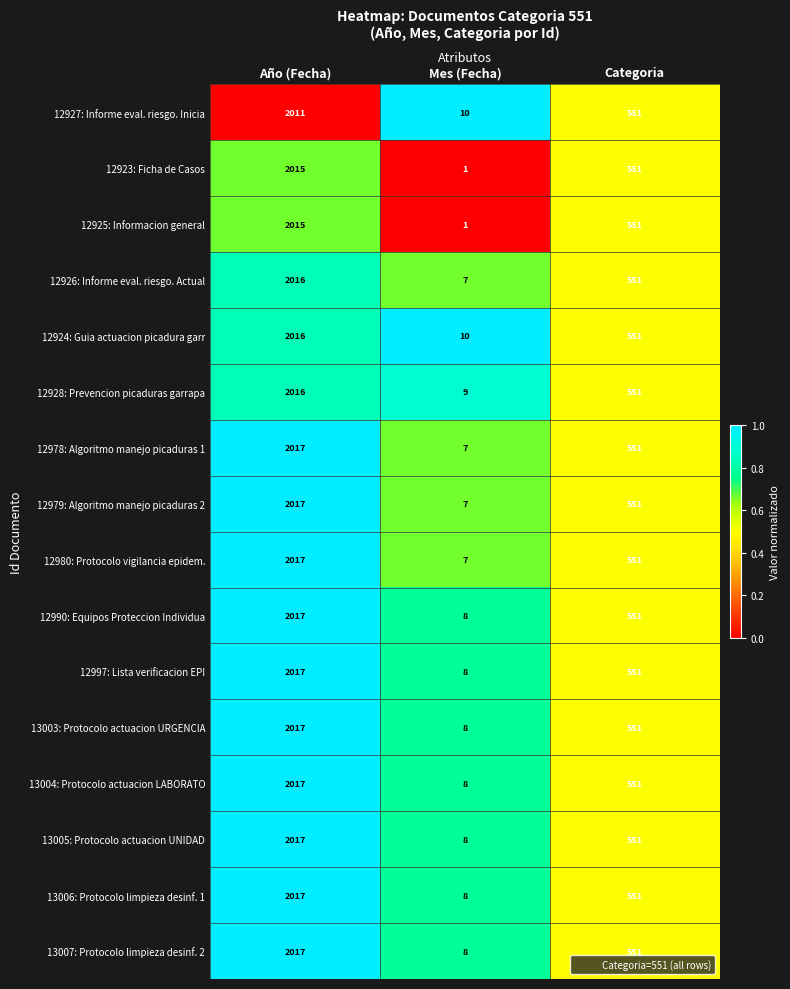

What is the total value across all series at Mes (Fecha)?

115